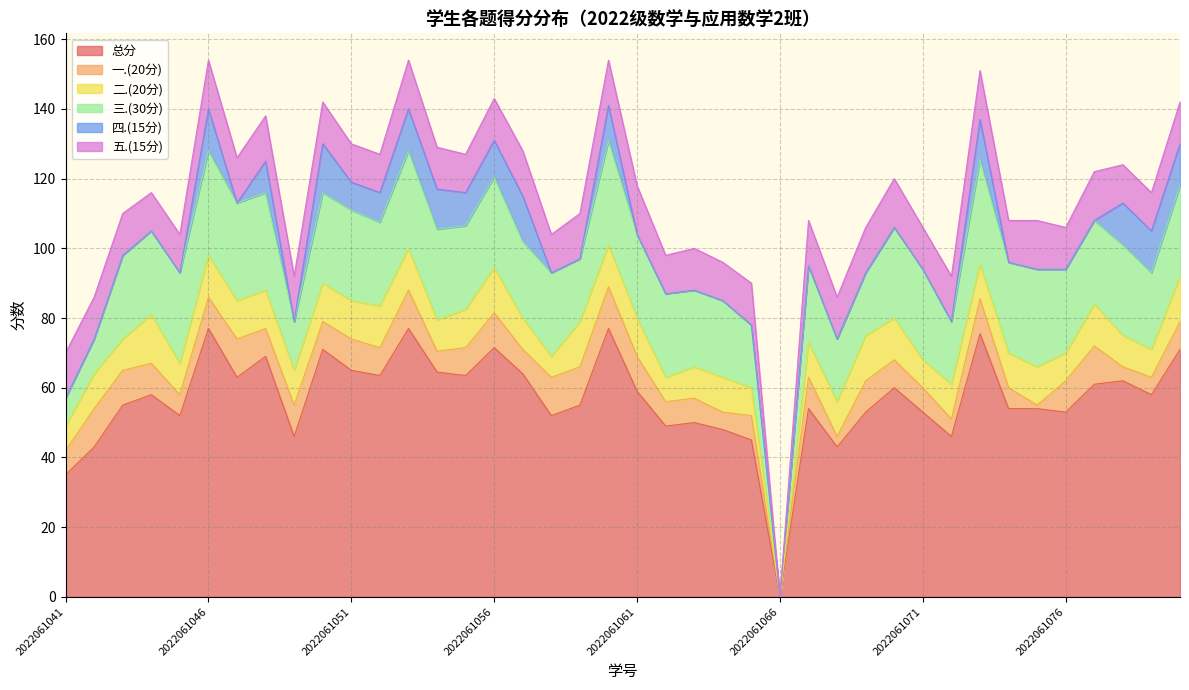

Count the number of data series in this chart.

6